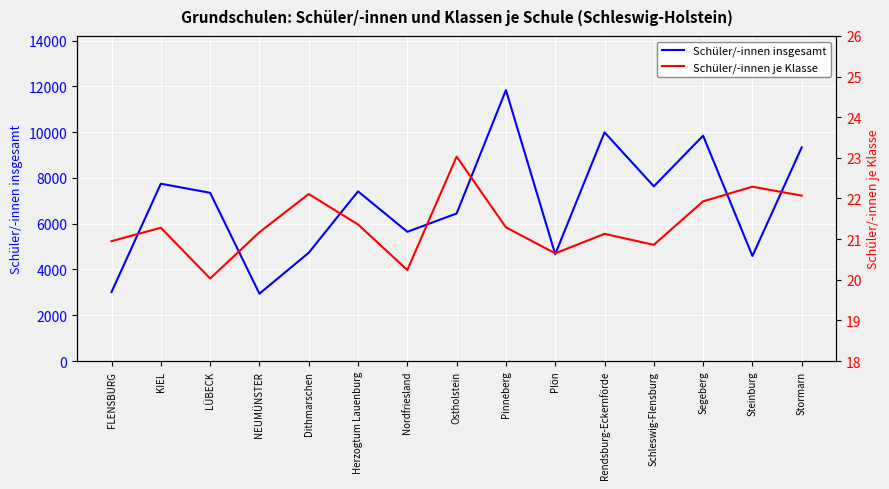

What is the sum of all Schüler/-innen insgesamt values?

103199